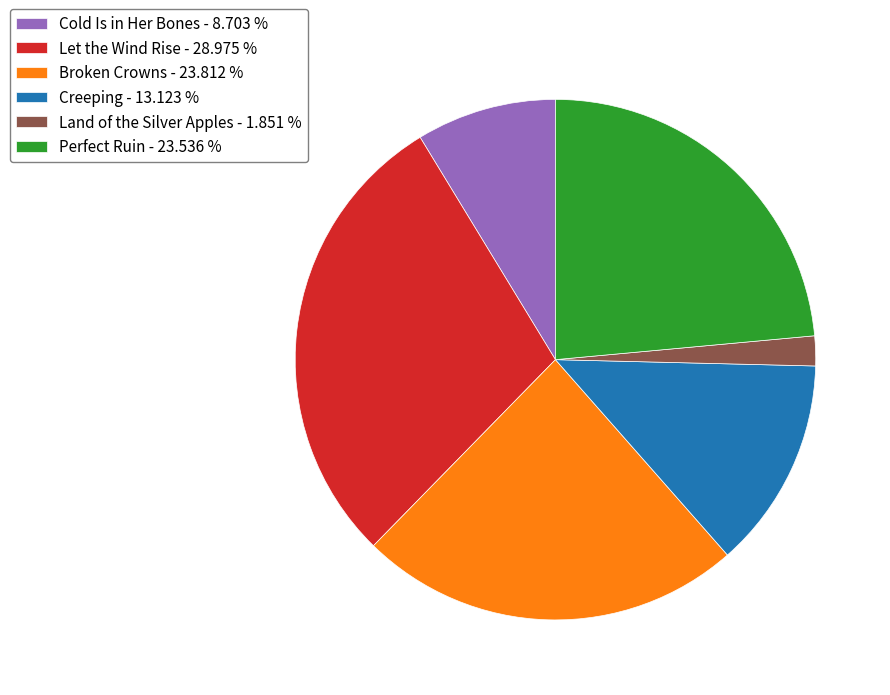

Is the sum of Land of the Silver Apples - 1.851 % and Creeping - 13.123 % greater than half?

No